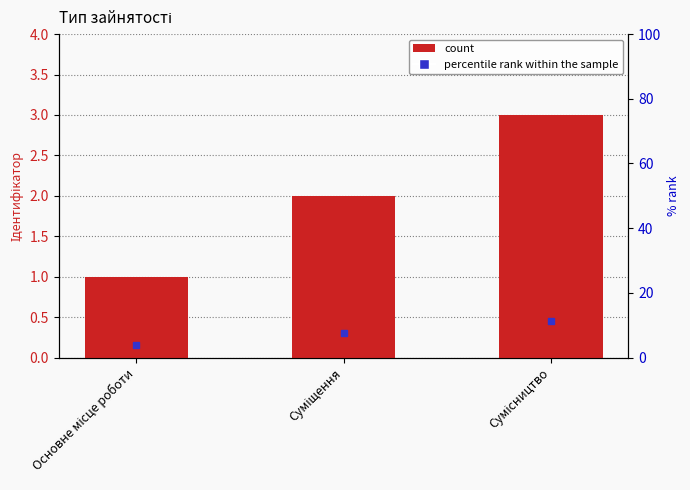

What is the ratio of the value at Сумісництво to the value at Суміщення?

1.5